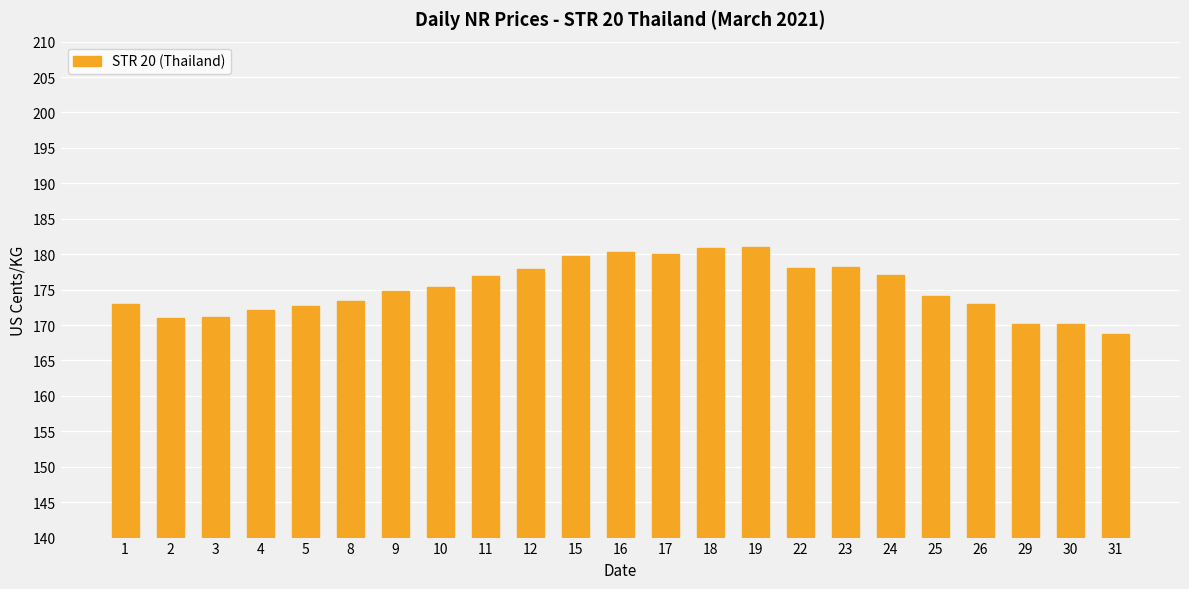

How many categories are shown in the chart?

23